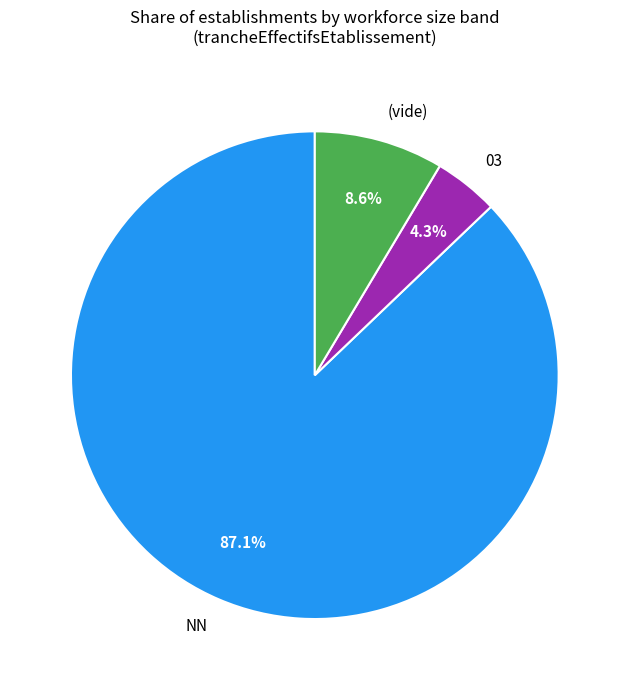

Does 03 represent more than half of the total?

No